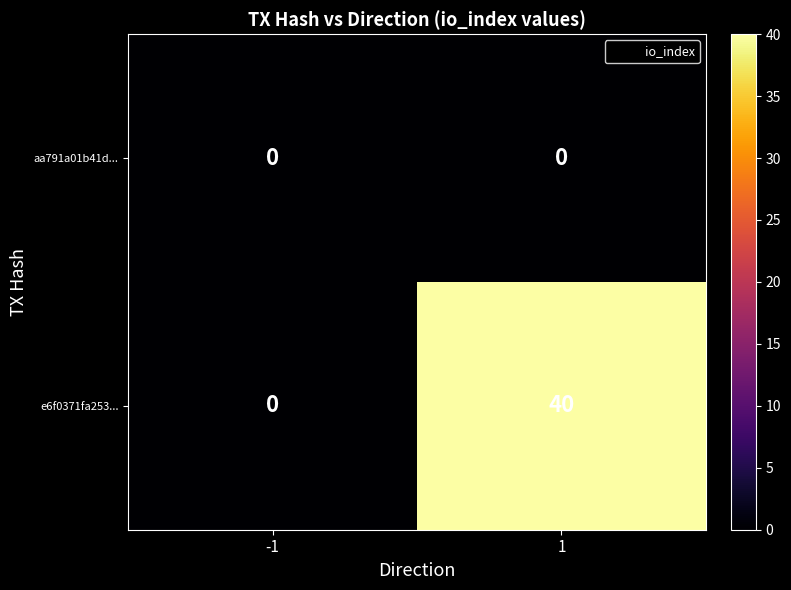

What is the total value across all series at 1?

40